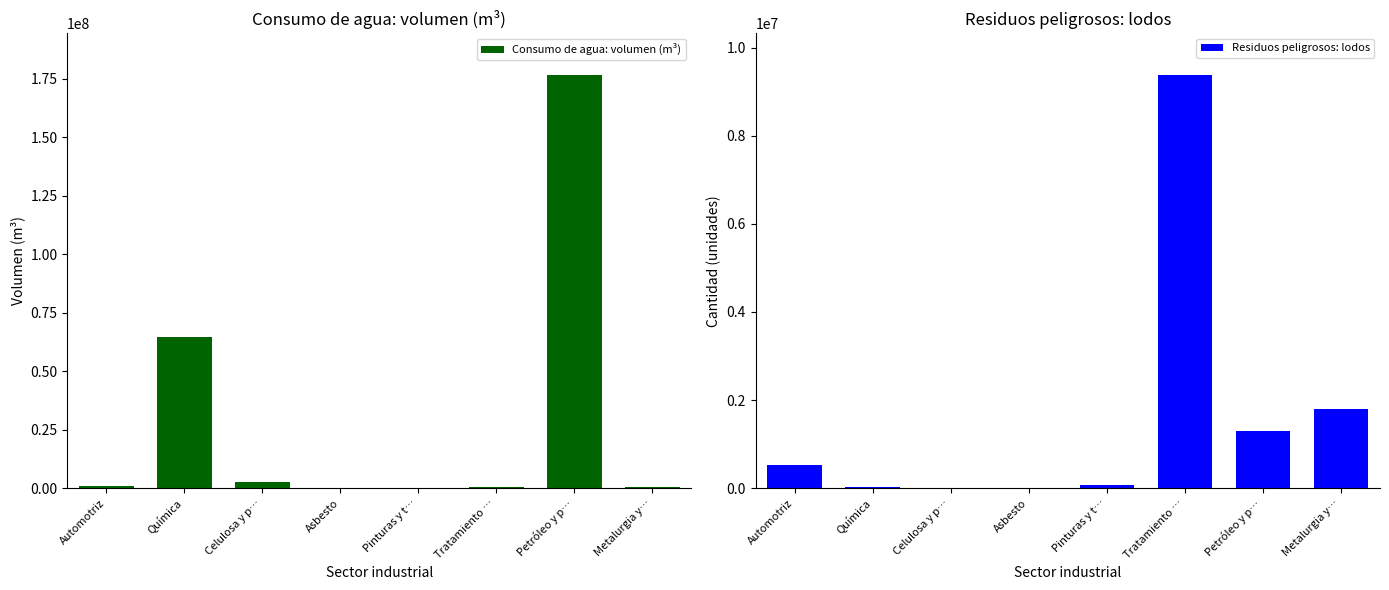

Reading left to right, list all the values displayed in this chart.

Consumo de agua: volumen (m³): 982485	64556695	2450000	108439	102037	423570	176656688	275456
Residuos peligrosos: lodos: 526452	16326	0	100	62184	9386815	1296985	1806015